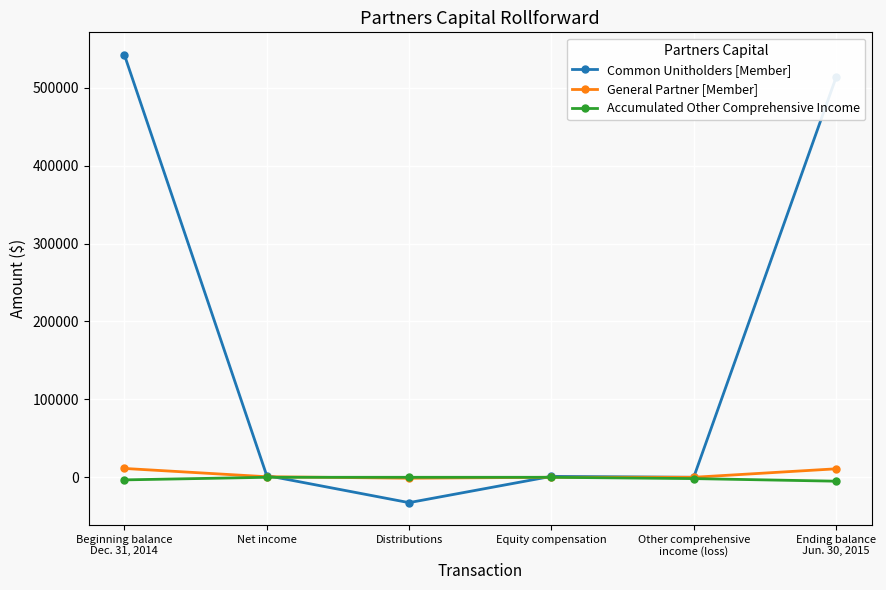

Which category has the lowest value across all series?

Distributions